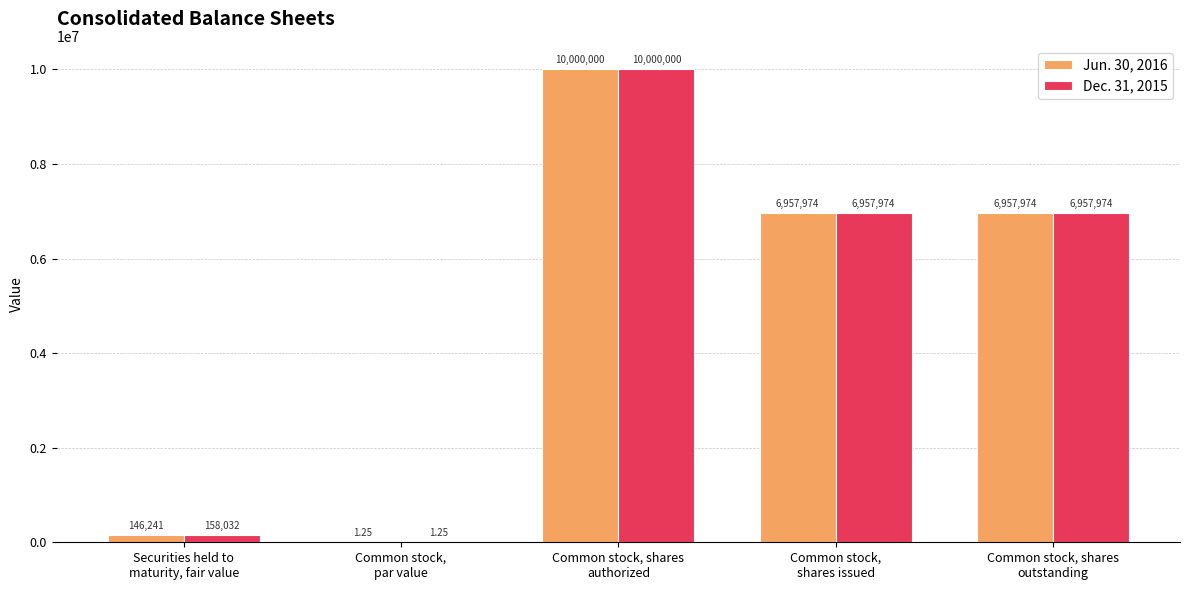

What are all the series names shown in the legend?

Jun. 30, 2016, Dec. 31, 2015